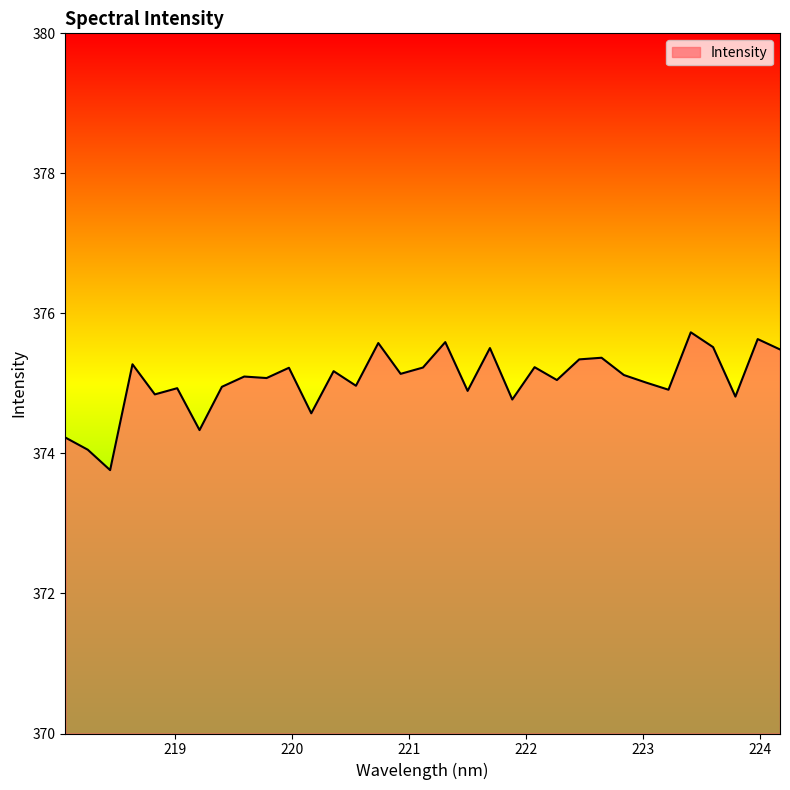

True or false: there are more than 2 points higher than both neighbors.

True